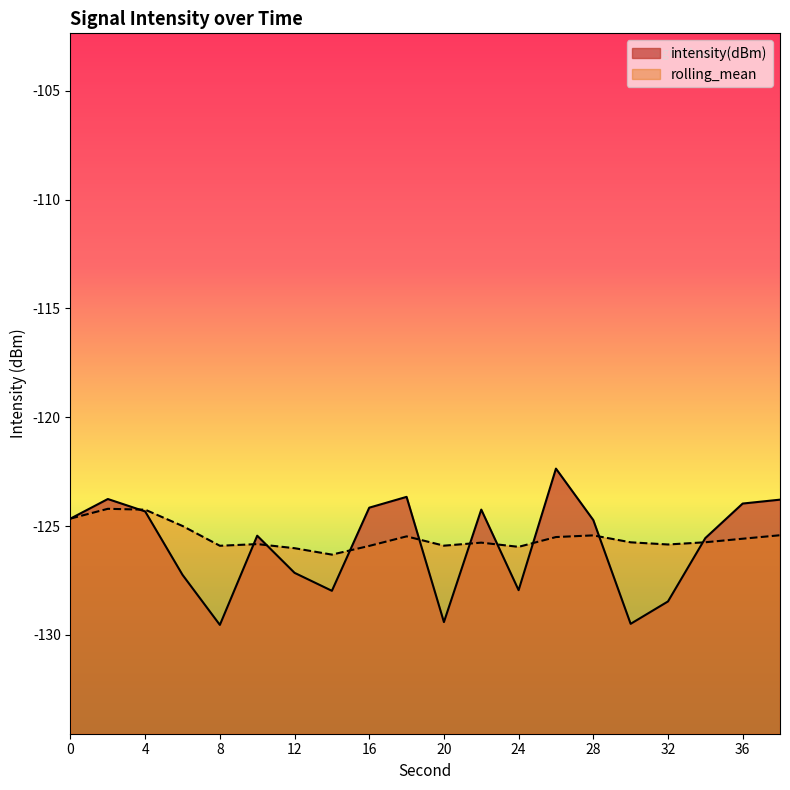

Which series has the widest spread of values?

intensity(dBm)